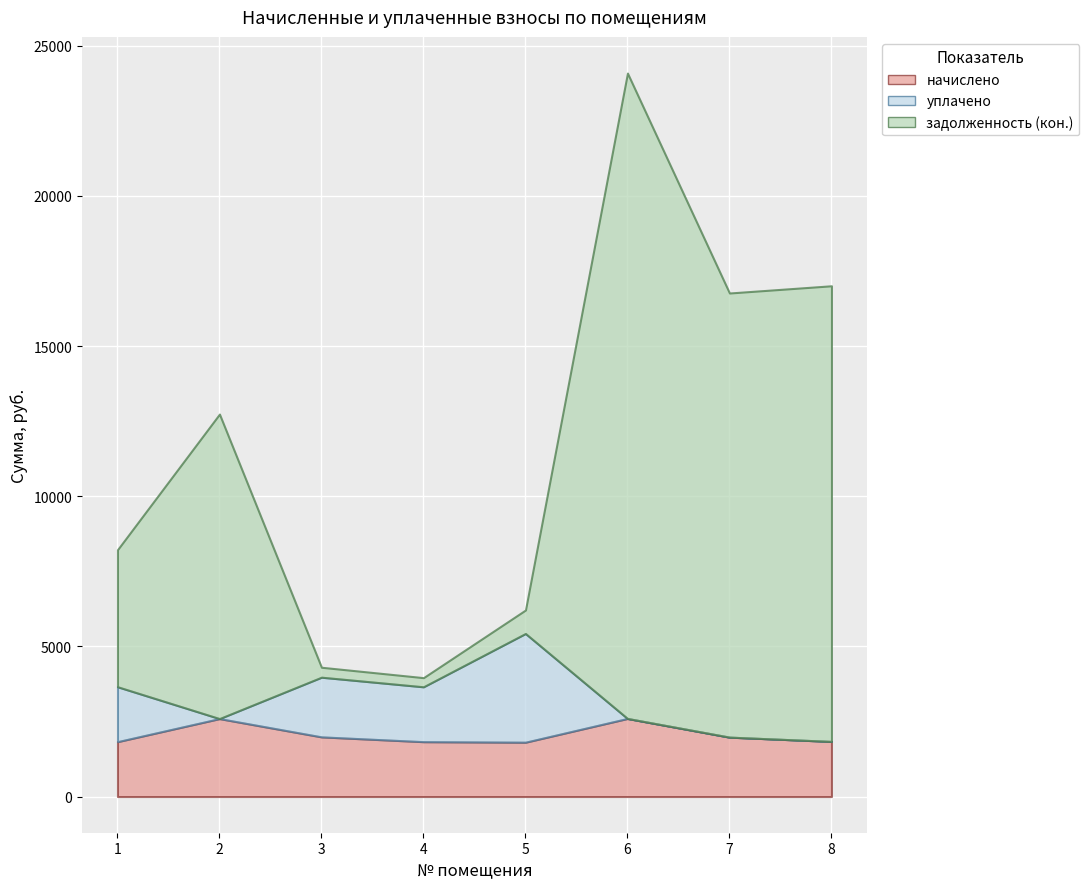

After their last crossing, which series has the higher values: задолженность (кон.) or начислено?

задолженность (кон.)